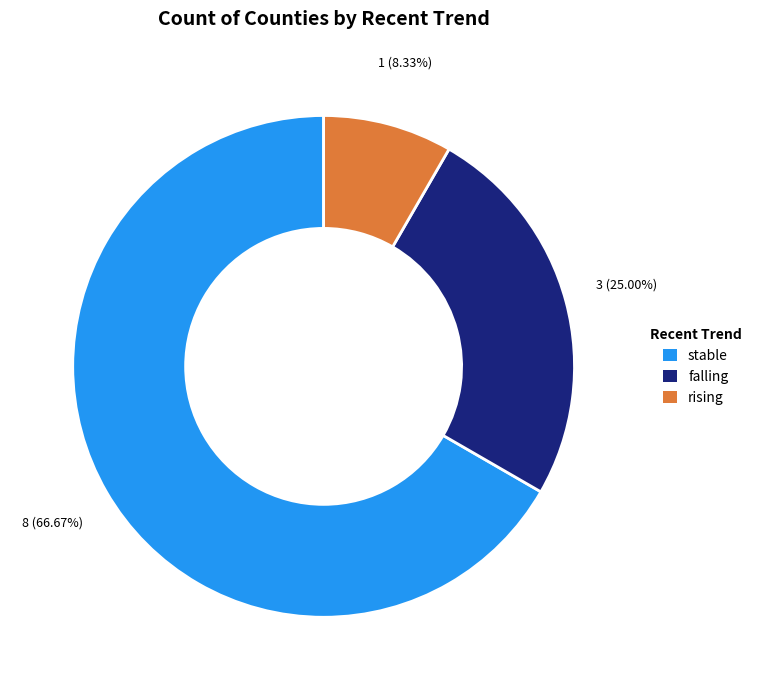

What is the majority slice?

stable